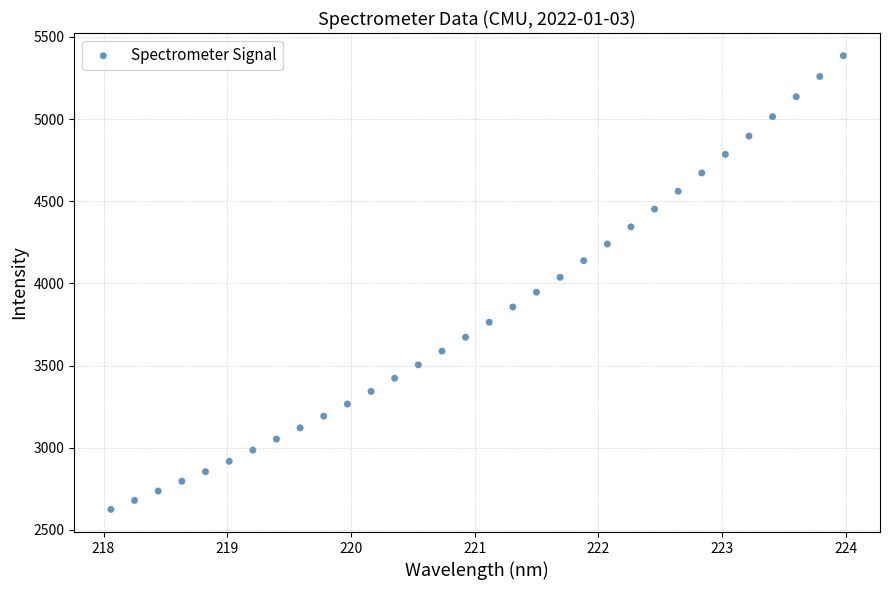

What is the range of Y values (max minus min)?

2760.7